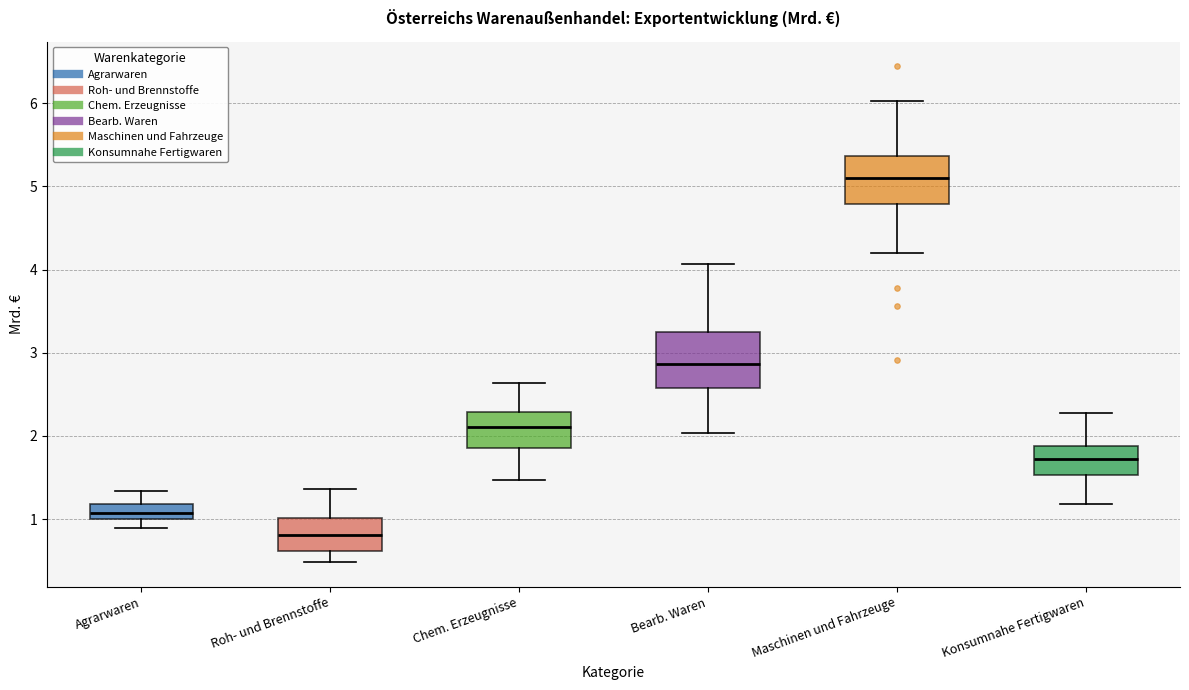

Reading left to right, transcribe this box plot: for each box, give where its median line is, the range the box spans, and where its two whiskers end, as read against the y-axis. The values are not printed on the chart, so give them approximately, as read against the axis.

Agrarwaren: median 1.1, box 1.0 to 1.2, whiskers 0.9 to 1.3
Roh- und Brennstoffe: median 0.8, box 0.6 to 1.0, whiskers 0.5 to 1.4
Chem. Erzeugnisse: median 2.1, box 1.9 to 2.3, whiskers 1.5 to 2.6
Bearb. Waren: median 2.9, box 2.6 to 3.3, whiskers 2.0 to 4.1
Maschinen und Fahrzeuge: median 5.1, box 4.8 to 5.4, whiskers 4.2 to 6.0
Konsumnahe Fertigwaren: median 1.7, box 1.5 to 1.9, whiskers 1.2 to 2.3